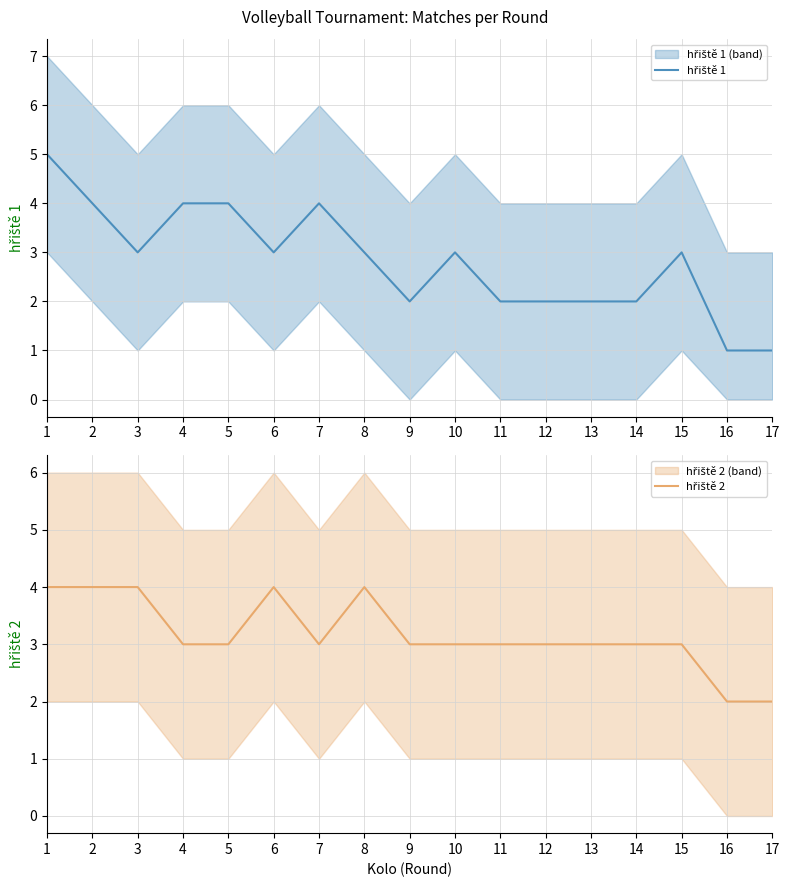

What is the sum of all hřiště 2 values?

54